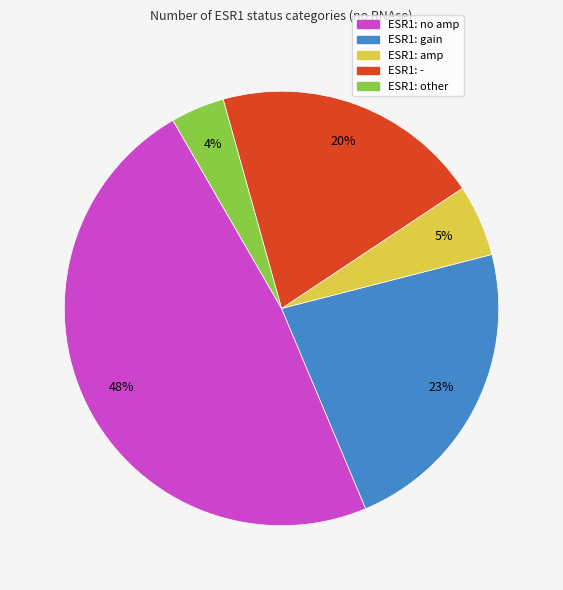

Count the number of slices in the pie.

5